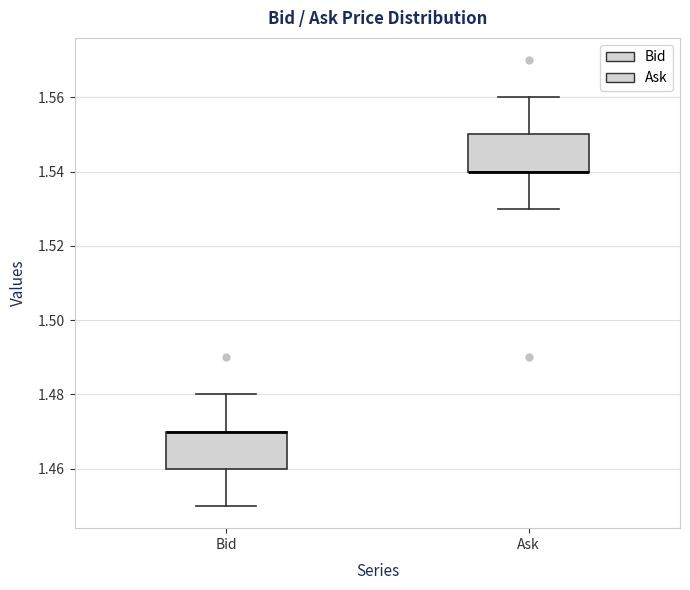

Reading left to right, read every box against the y-axis: the position of its median line, the range the box covers, and the ends of its whiskers. The values are not printed on the chart, so give them approximately, as read against the axis.

Bid: median 1.47 (drawn on the box's upper edge), box 1.46 to 1.47, whiskers 1.45 to 1.48
Ask: median 1.54 (drawn on the box's lower edge), box 1.54 to 1.55, whiskers 1.53 to 1.56